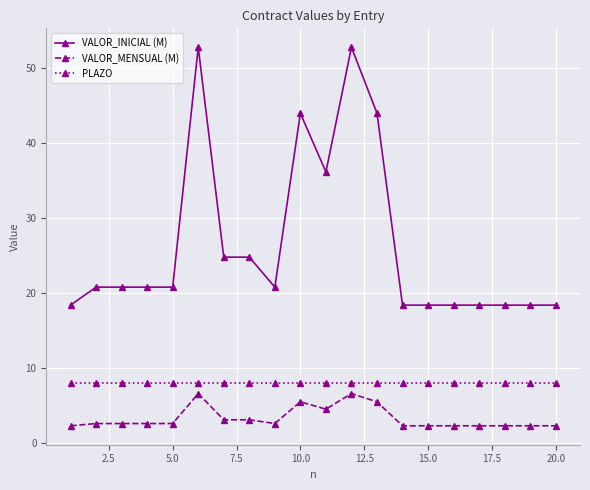

What is the average value of the VALOR_INICIAL (M) series?

26.5